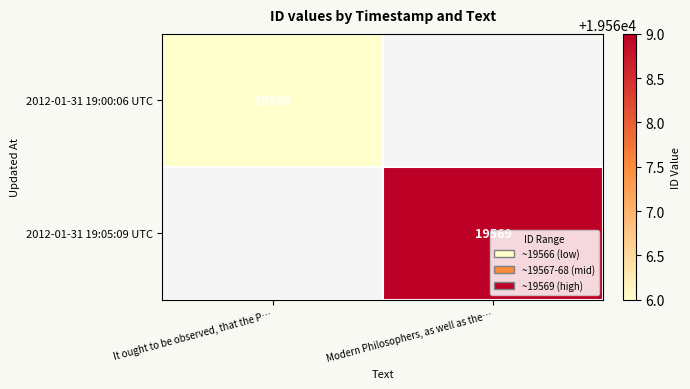

Is the value of 2012-01-31 19:05:09 UTC at Modern Philosophers, as well as the… greater than the value of 2012-01-31 19:00:06 UTC at It ought to be observed, that the P…?

Yes